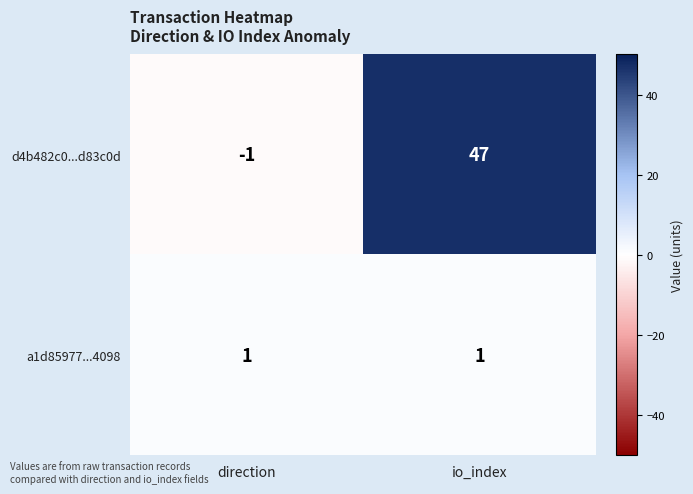

Reading left to right, what are all the values shown in this chart?

d4b482c0...d83c0d: -1	47
a1d85977...4098: 1	1